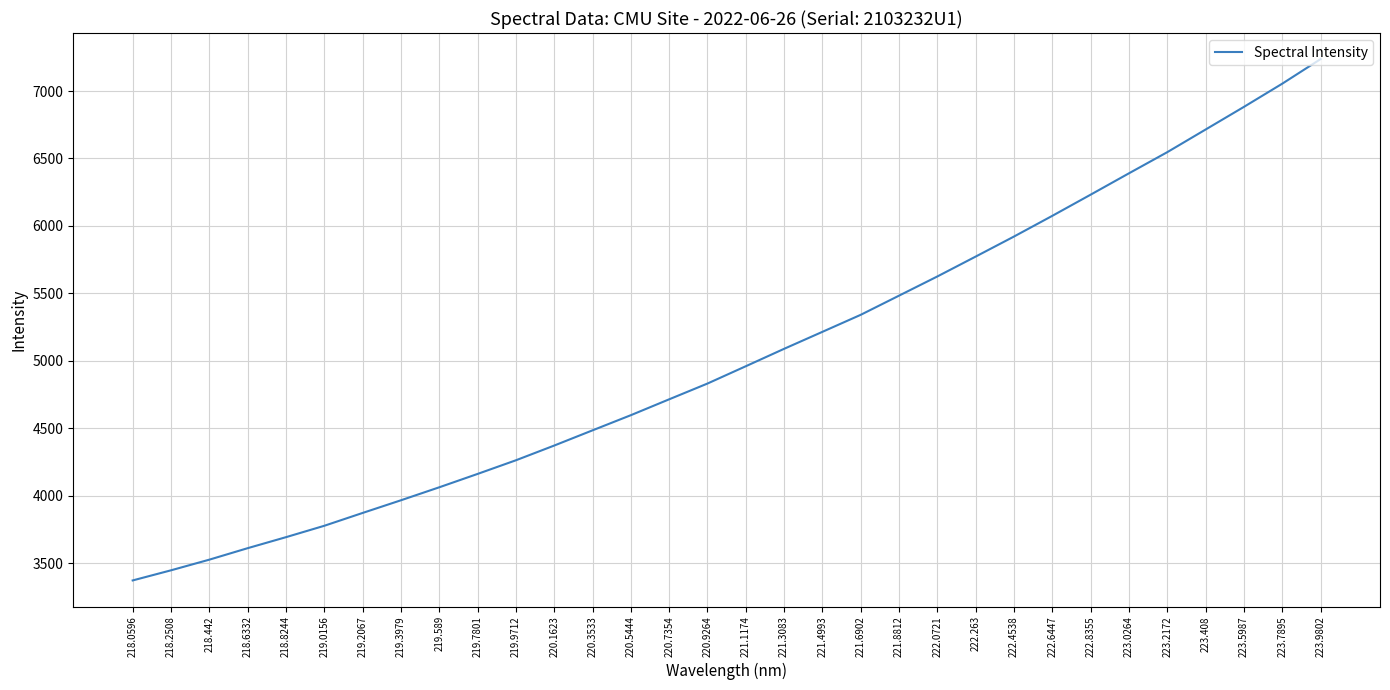

What is the change in value from 220.5444 to 222.4538?

+1324.3